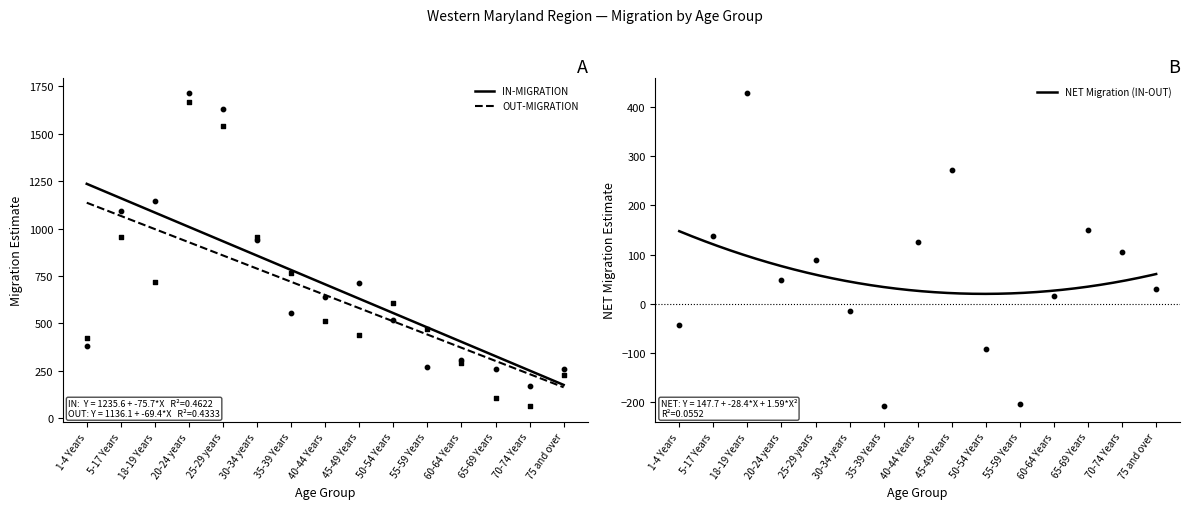

What is the total value across all series at 70-74 Years?

340